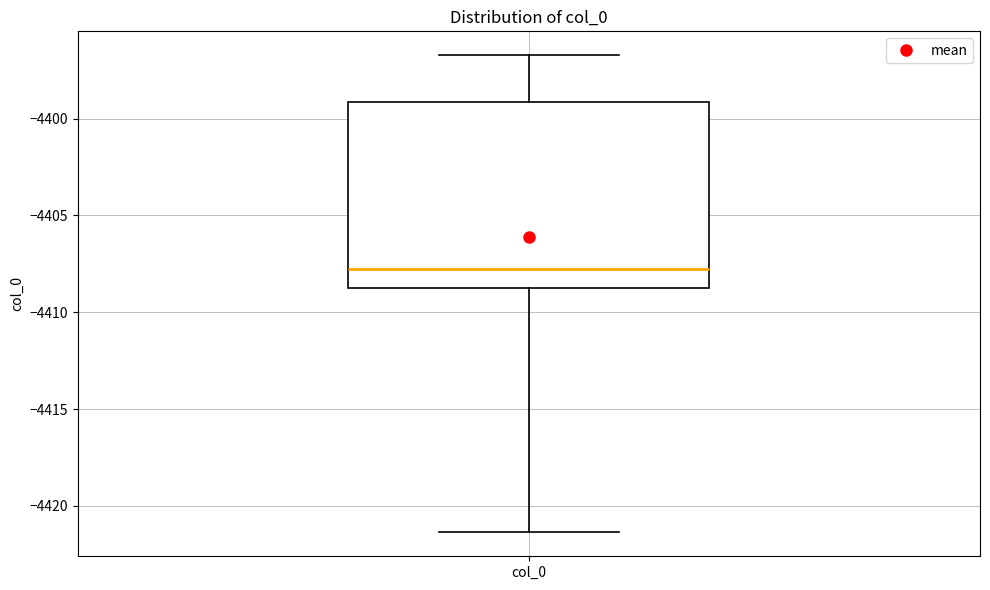

Transcribe this box plot: give where the median line is, the range the box spans, and where the two whiskers end, as read against the y-axis. The values are not printed on the chart, so give them approximately, as read against the axis.

median -4408.0, box -4409.0 to -4399.0, whiskers -4421.5 to -4396.5